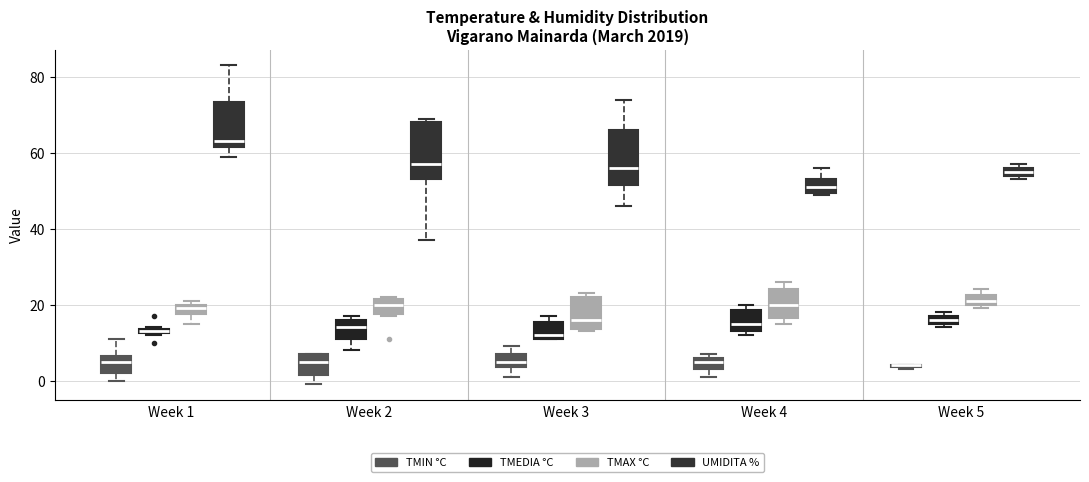

Where is the upper edge of the box for Week 4 (TMEDIA °C) on the y-axis? The values are not printed on the chart, so give them approximately, as read against the axis.

18